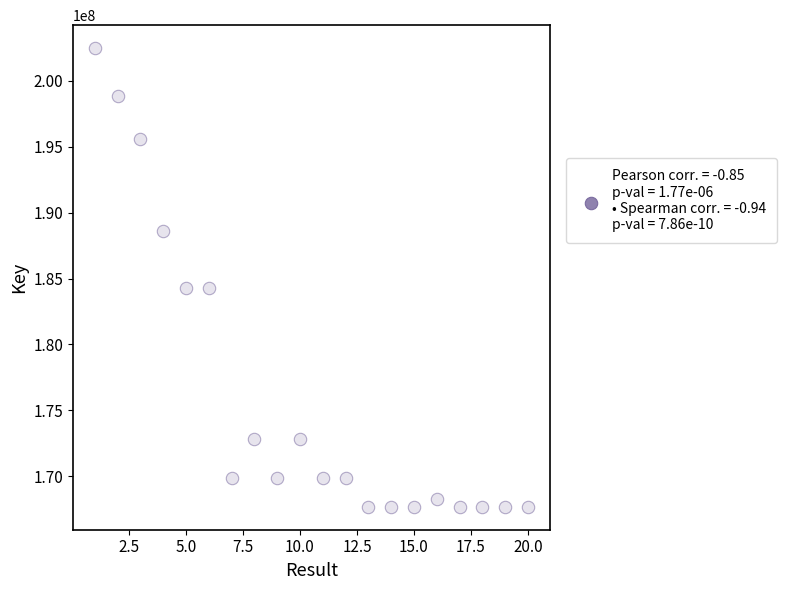

What is the range of Y values (max minus min)?

34795712